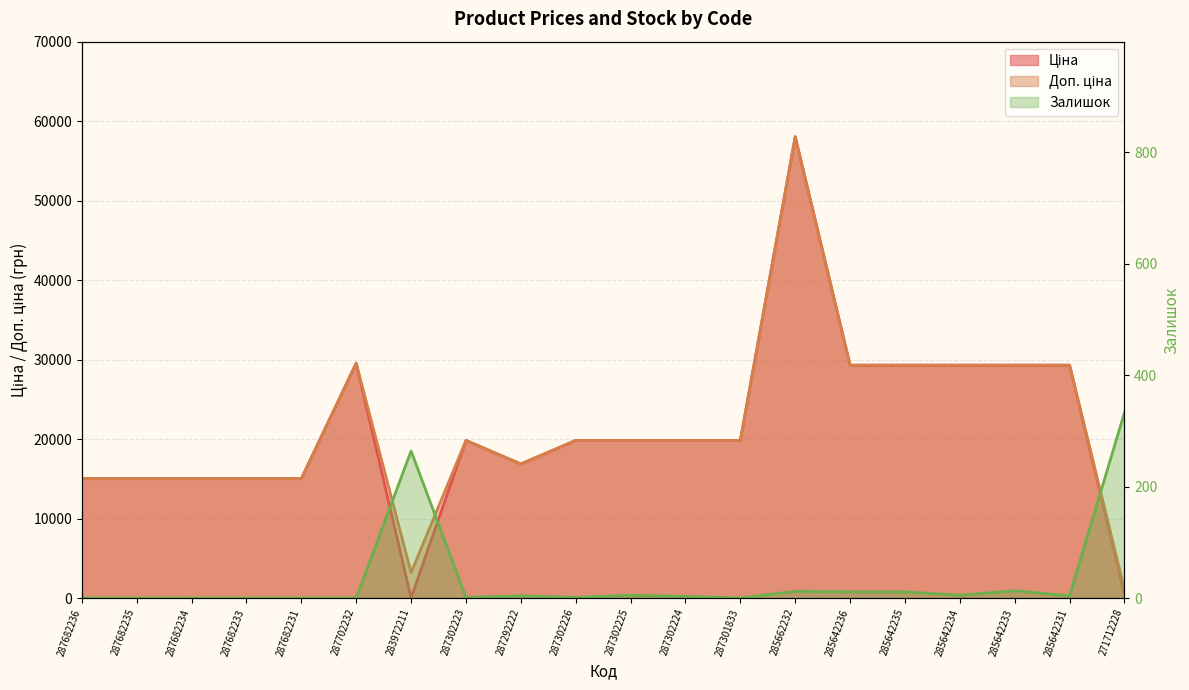

Is it true that Залишок equals 0.0 at 287702232?

True